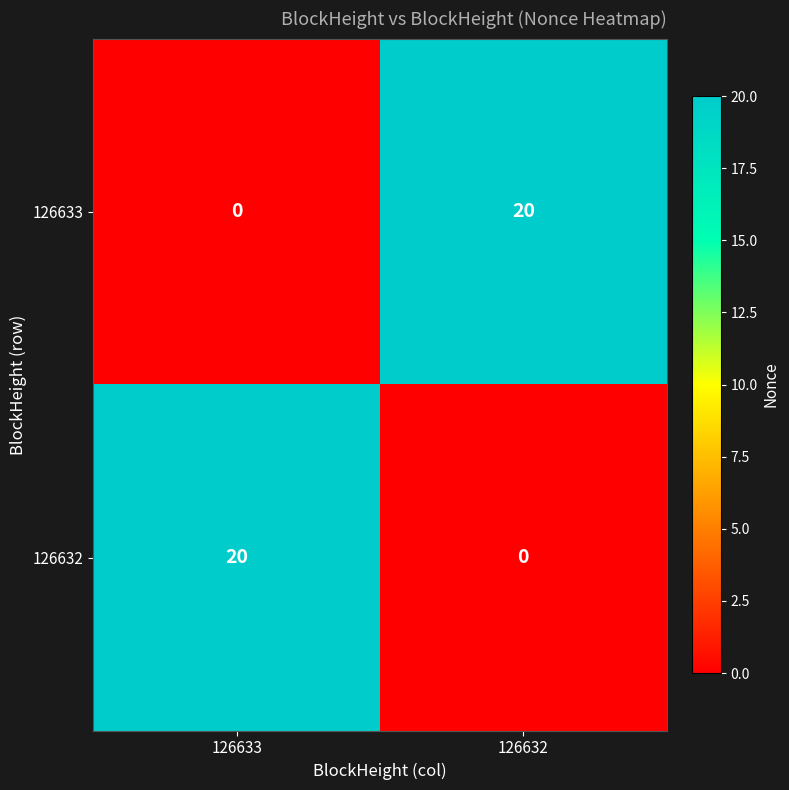

Read the 126632 value at 126633.

20